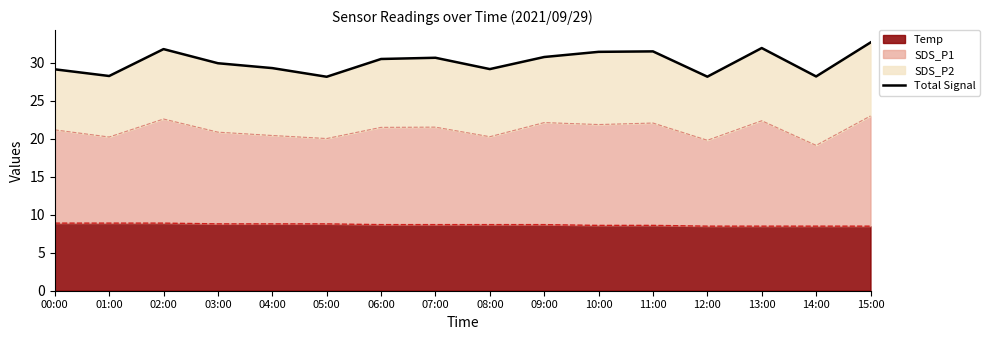

List the labels in order of value, largest first.

15:00, 13:00, 02:00, 11:00, 10:00, 09:00, 07:00, 06:00, 03:00, 04:00, 08:00, 00:00, 01:00, 14:00, 12:00, 05:00